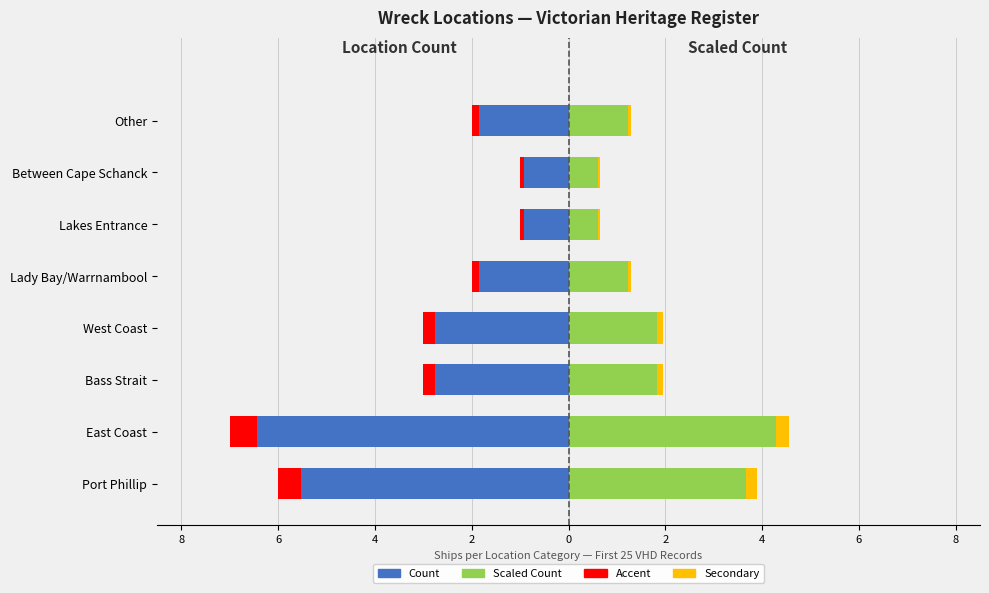

The value of Ship Count (Left) at Lady Bay/Warrnambool is -1.4. True or false?

False